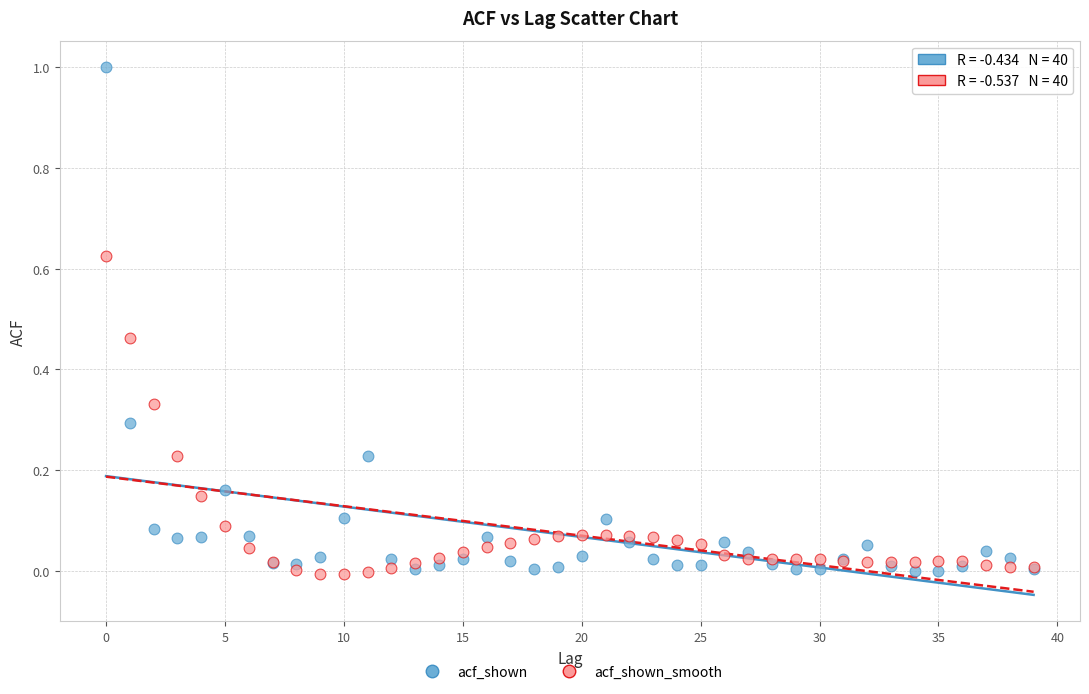

Which series has the widest spread of Y values?

acf_shown